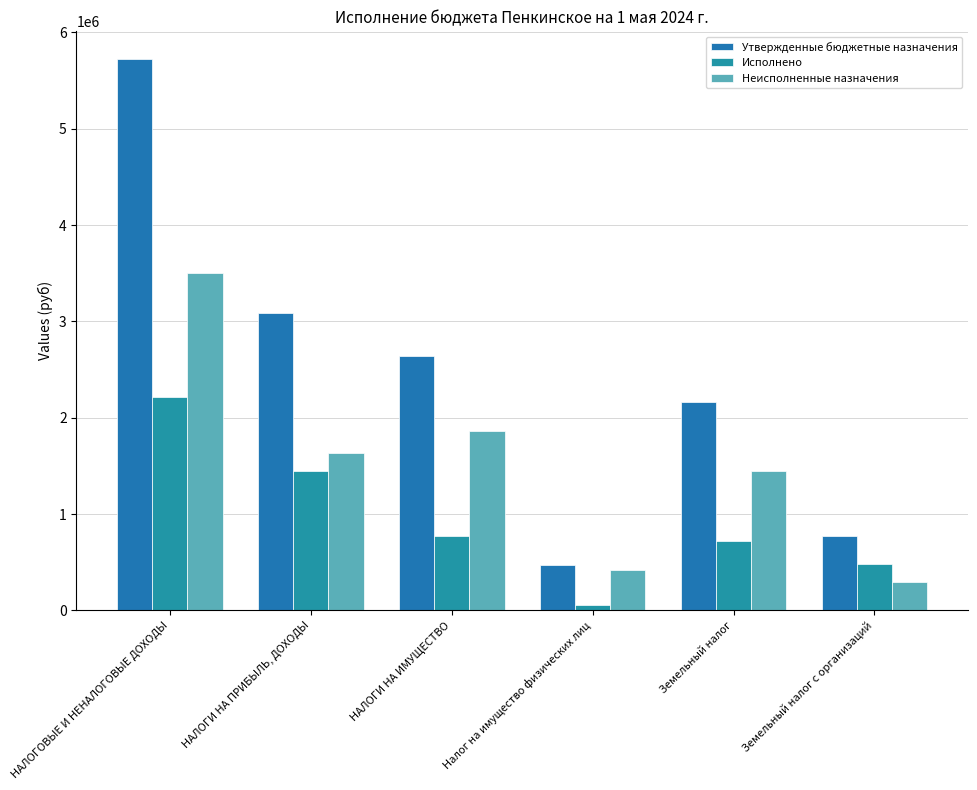

How many values in the Неисполненные назначения series exceed 1639353?

3